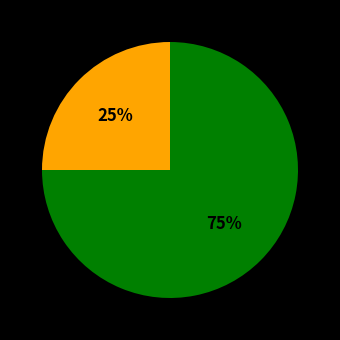

Is there any slice that represents more than half of the pie?

Yes